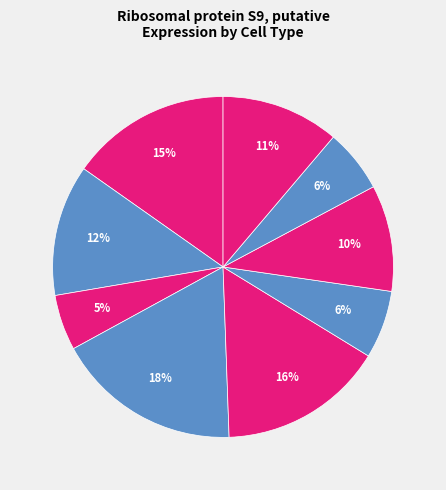

Count the number of slices in the pie.

9